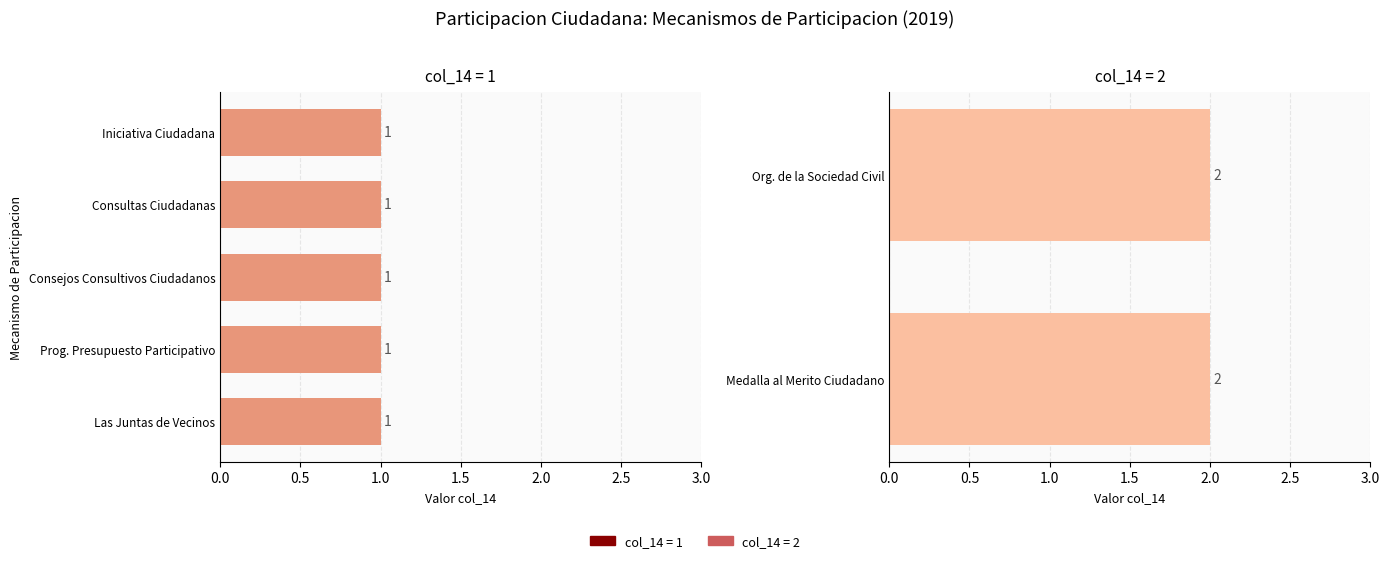

What is the ratio of the value at 4 to the value at 5?

1.0